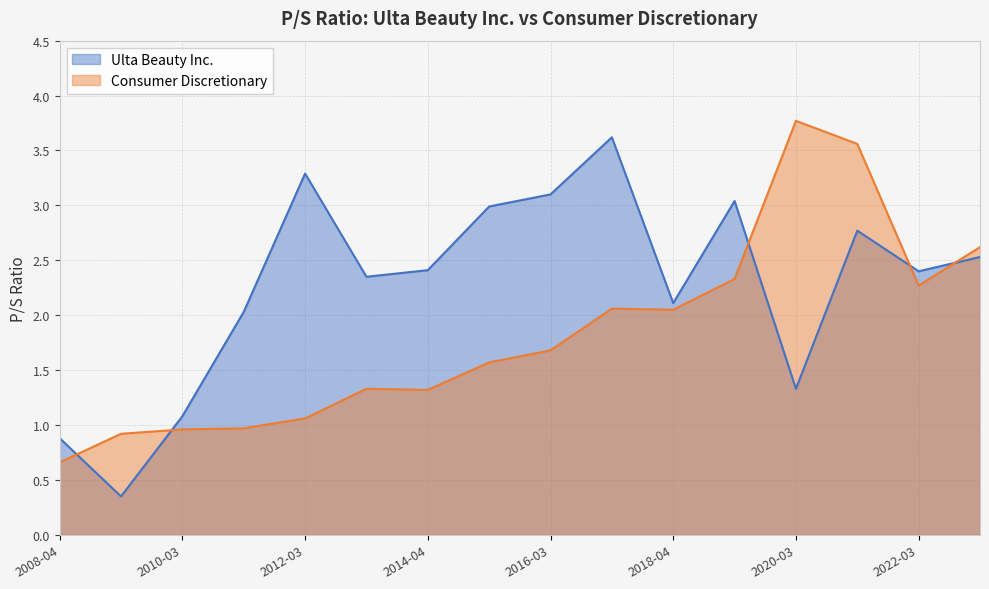

Which has a higher value, 2017-03-28 or 2018-04-03?

2017-03-28